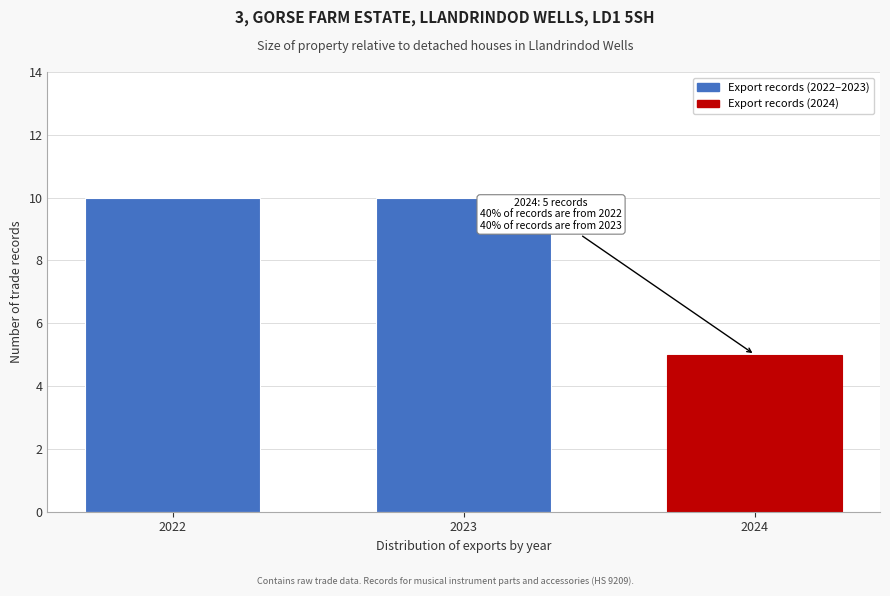

Reading right to left, extract all data points from this chart.

2024=5	2023=10	2022=10